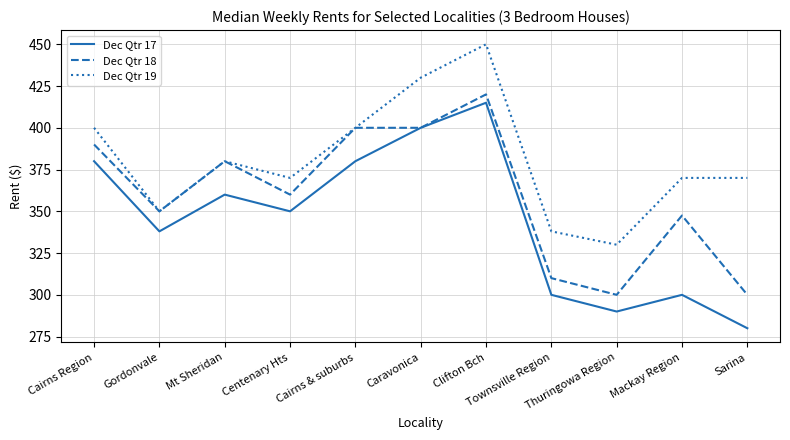

What is the difference between the maximum and minimum values in the Dec Qtr 17 series?

135.0